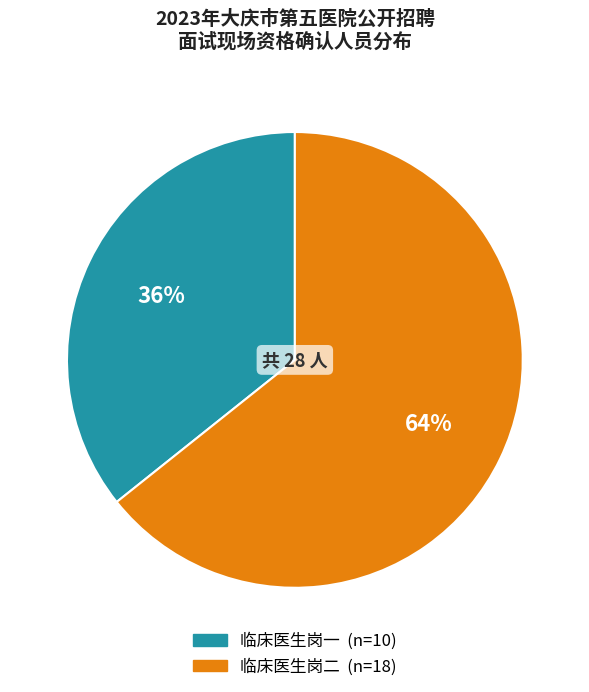

Rank the categories by value from lowest to highest.

临床医生岗一, 临床医生岗二